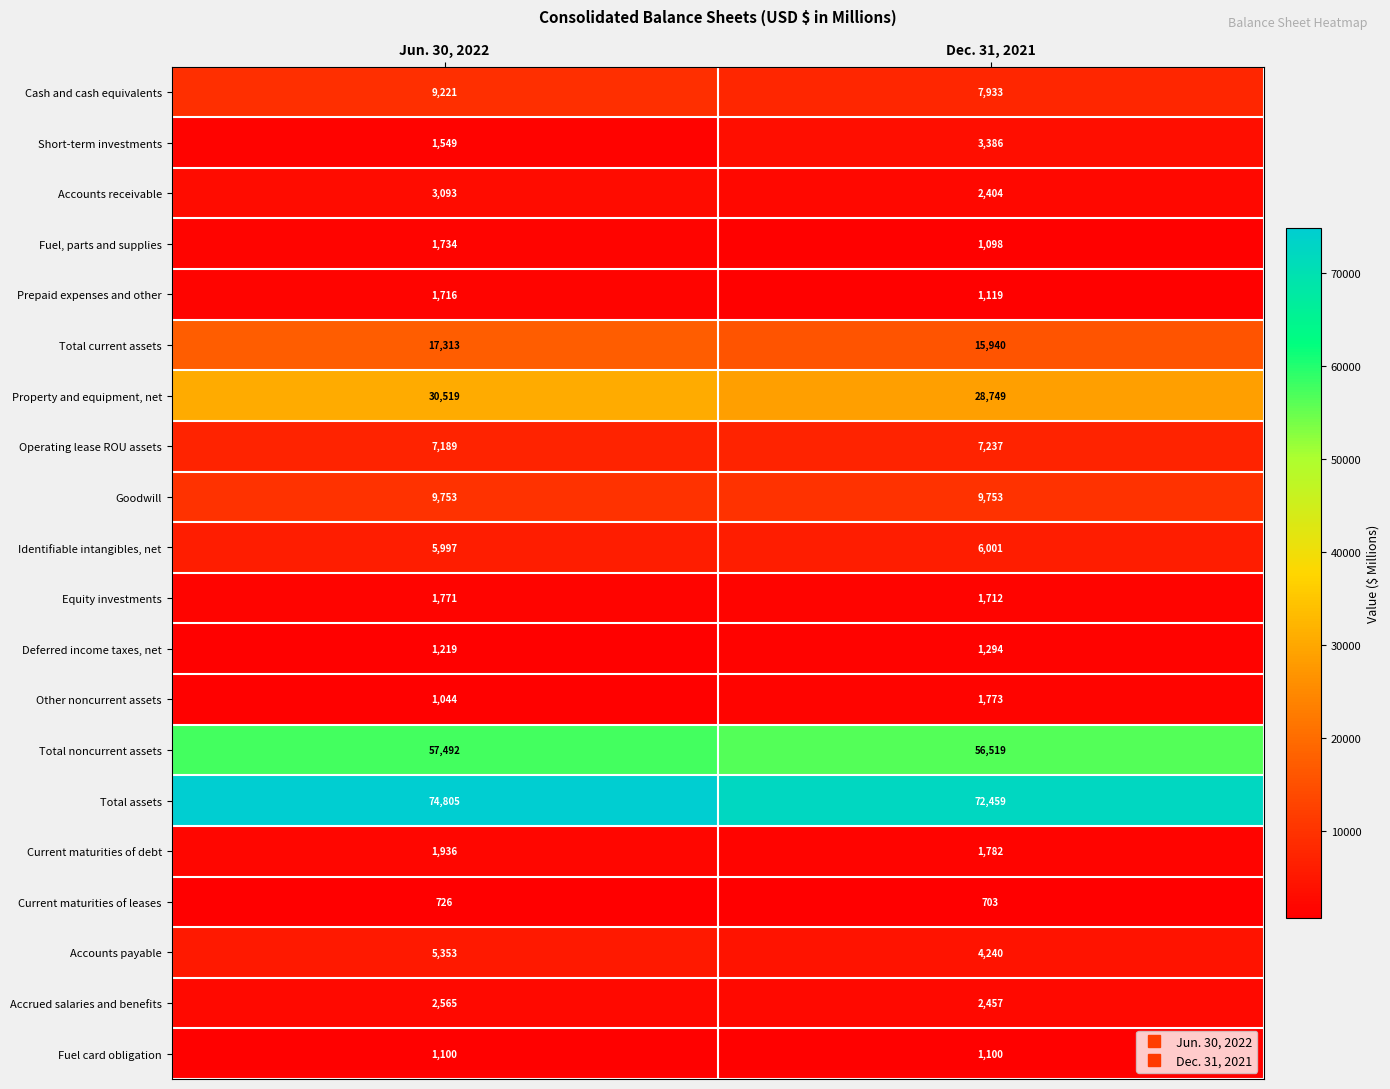

The value of Accounts receivable at Jun. 30, 2022 is 4360. True or false?

False